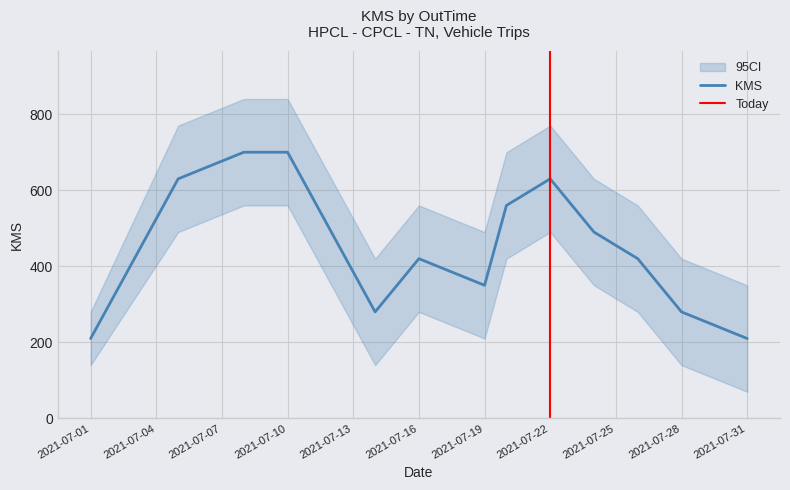

What is the average value of the KMS series?

448